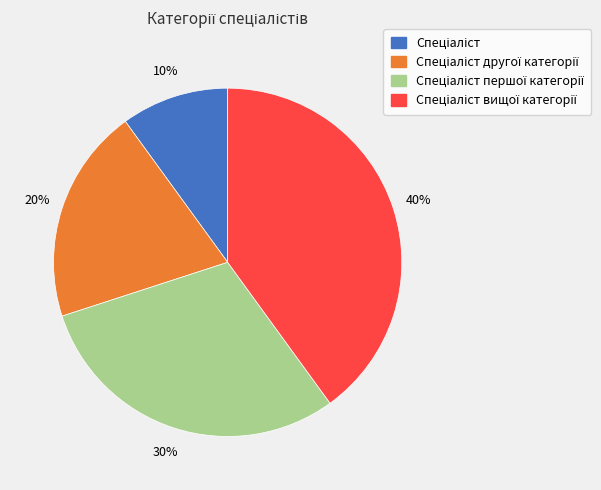

Is there any slice that represents more than half of the pie?

No